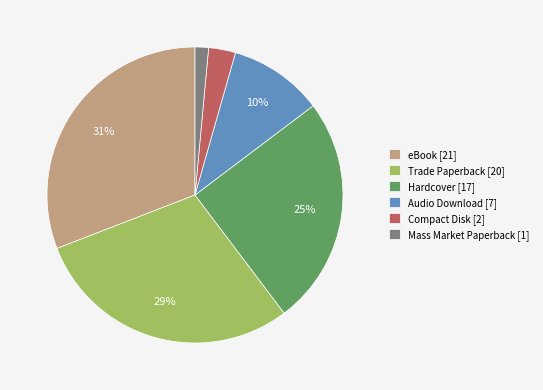

To the nearest percent, what is the difference between the Audio Download [7] and Trade Paperback [20] slice percentages?

19%